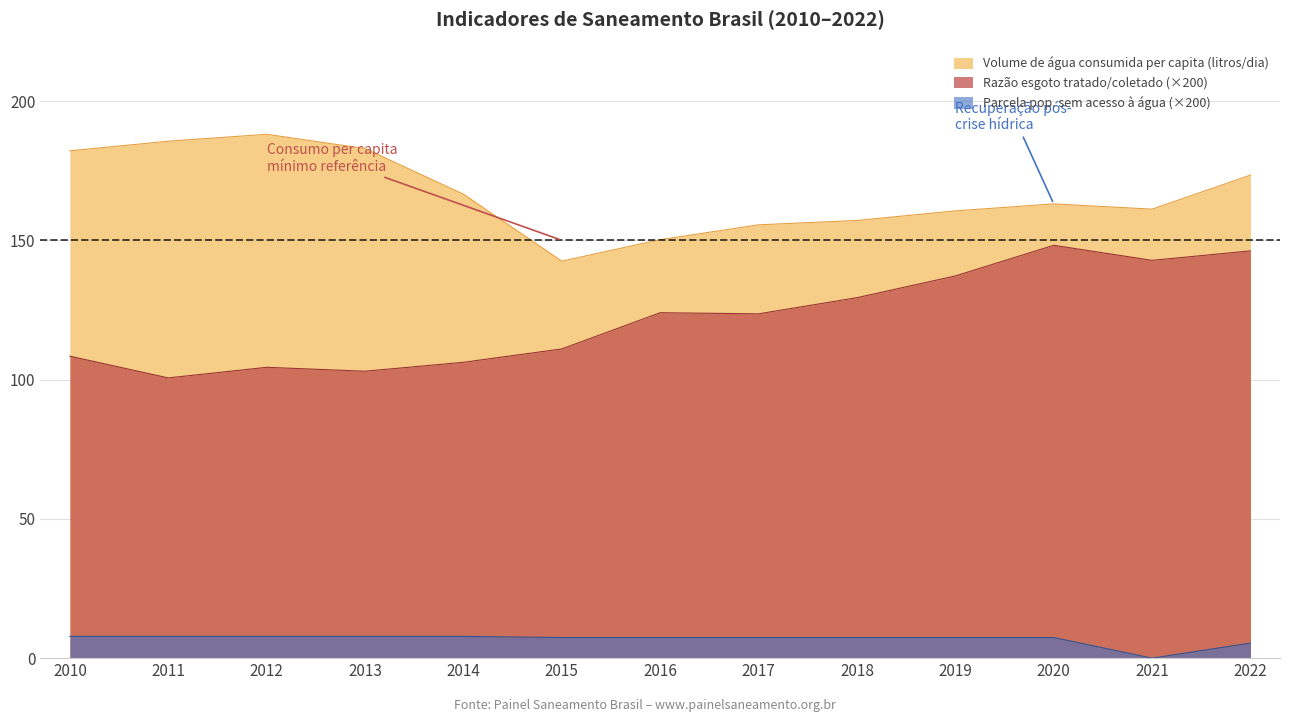

At how many categories does at least one series exceed 35?

13